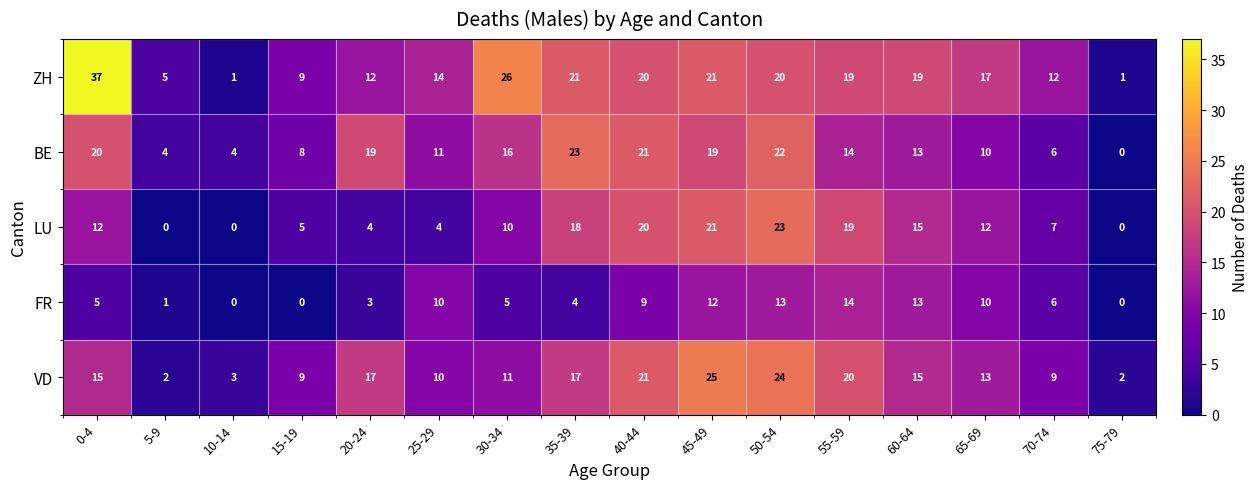

The value of VD at 65-69 is 23. True or false?

False